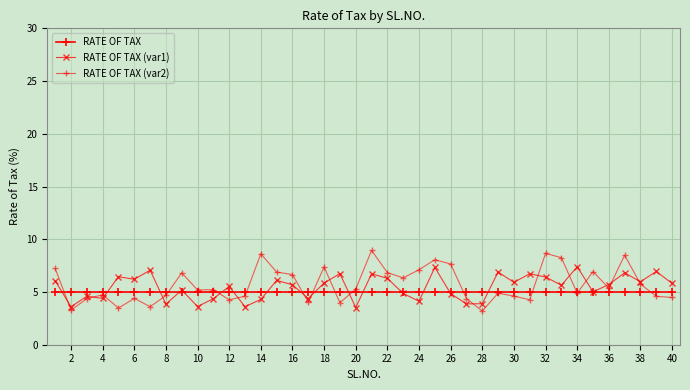

How many lines are shown in the chart?

3